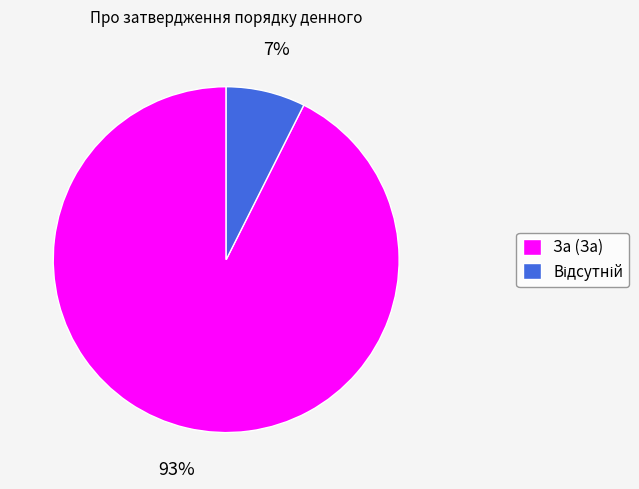

Does За (За) represent more than half of the total?

Yes